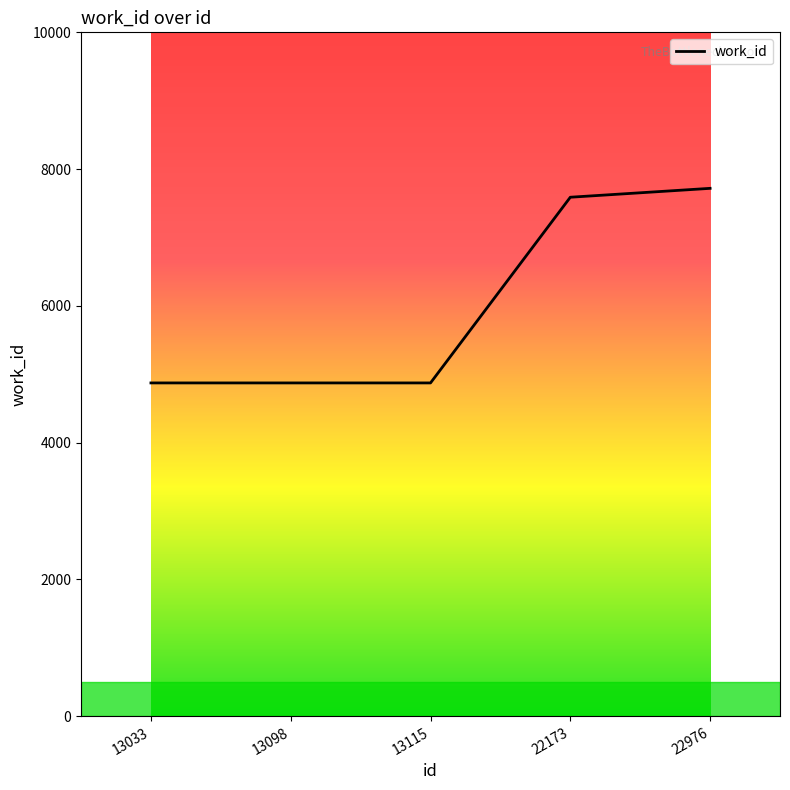

Which label corresponds to the largest value in the chart?

22976